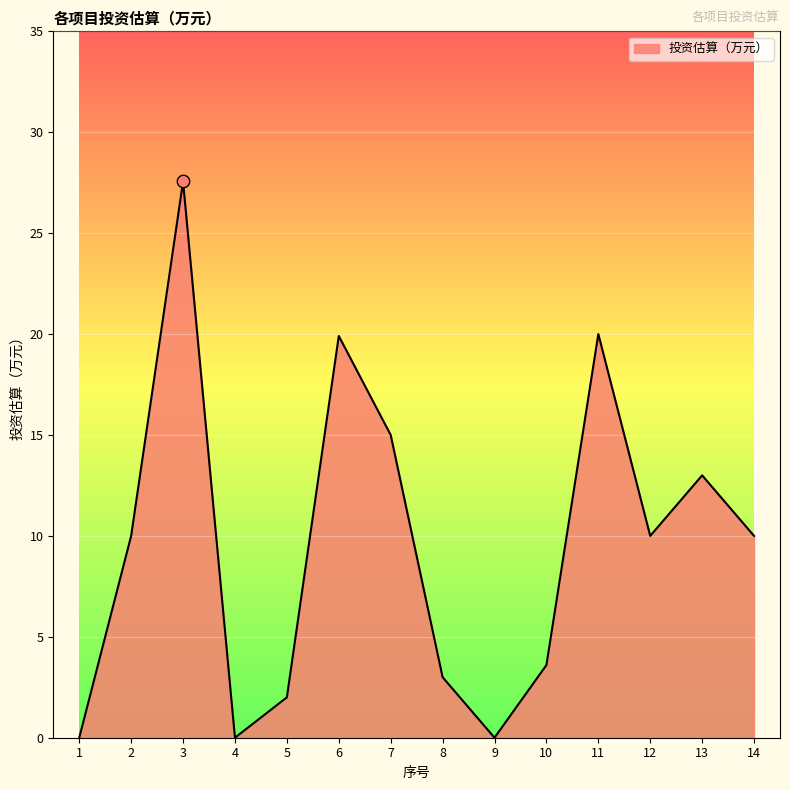

Approximately how many times larger is the value at 5 compared to 11?

0.1